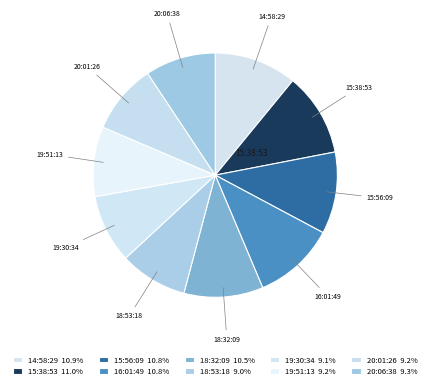

How many slices are in this pie chart?

10